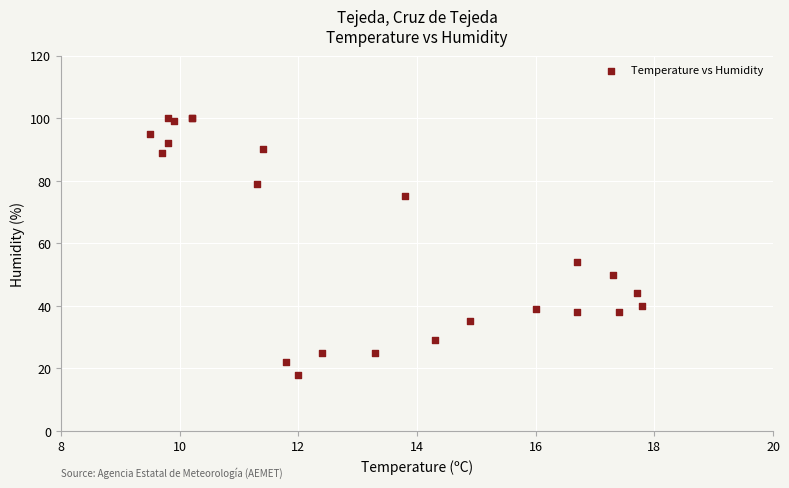

What Y value in the scatter plot is closest to 59?

54